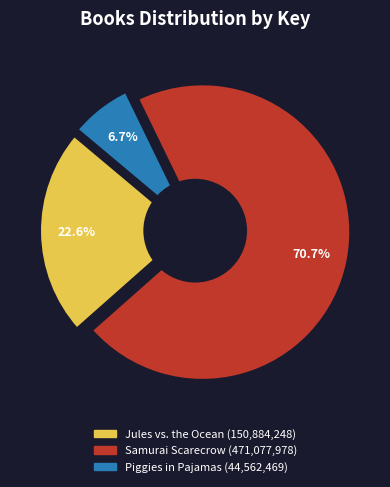

How many segments does this pie chart have?

3